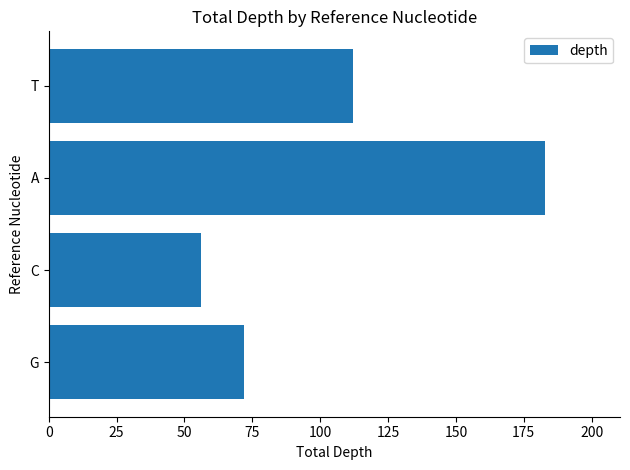

Reading bottom to top, extract all data points from this chart.

72	56	183	112